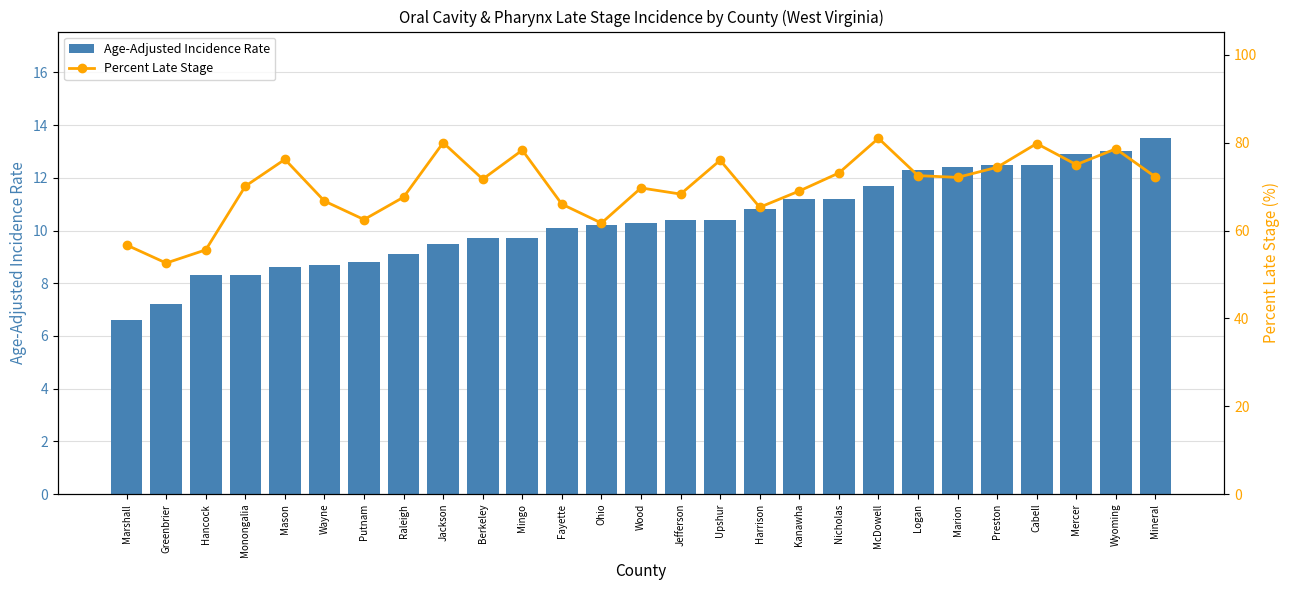

The Age-Adjusted Incidence Rate series shows 12.4 at Marion. True or false?

True